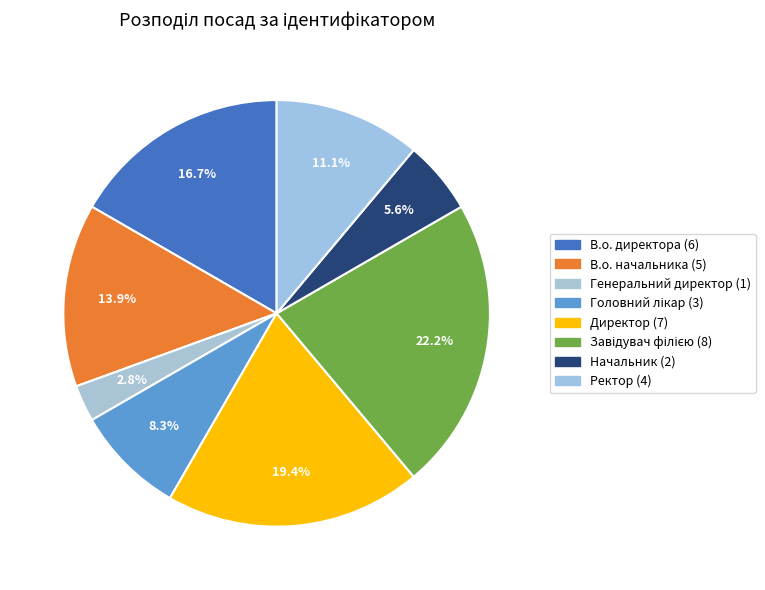

How many slices are in this pie chart?

8